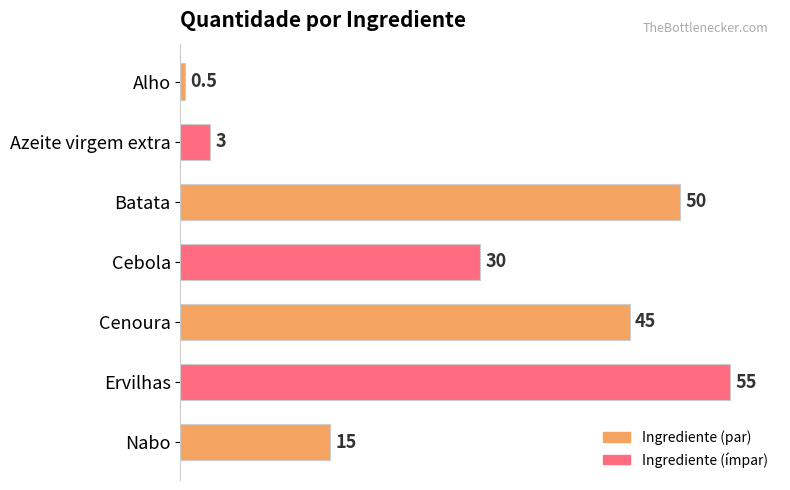

Reading top to bottom, transcribe all the data shown in this chart.

0.5	3.0	50.0	30.0	45.0	55.0	15.0